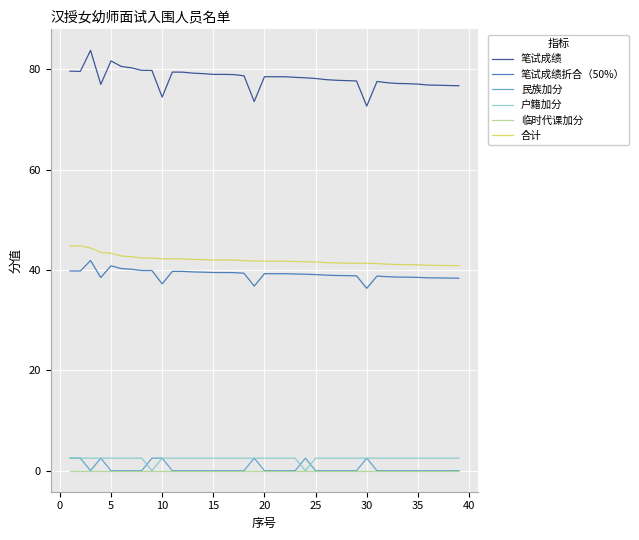

Which series has the largest total across all categories?

笔试成绩